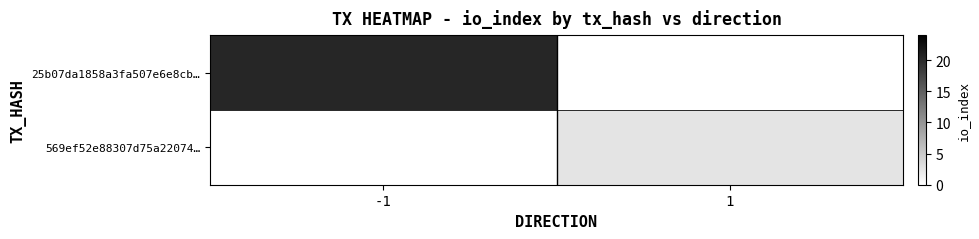

Which series has the largest total across all categories?

25b07da1858a3fa507e6e8cb…